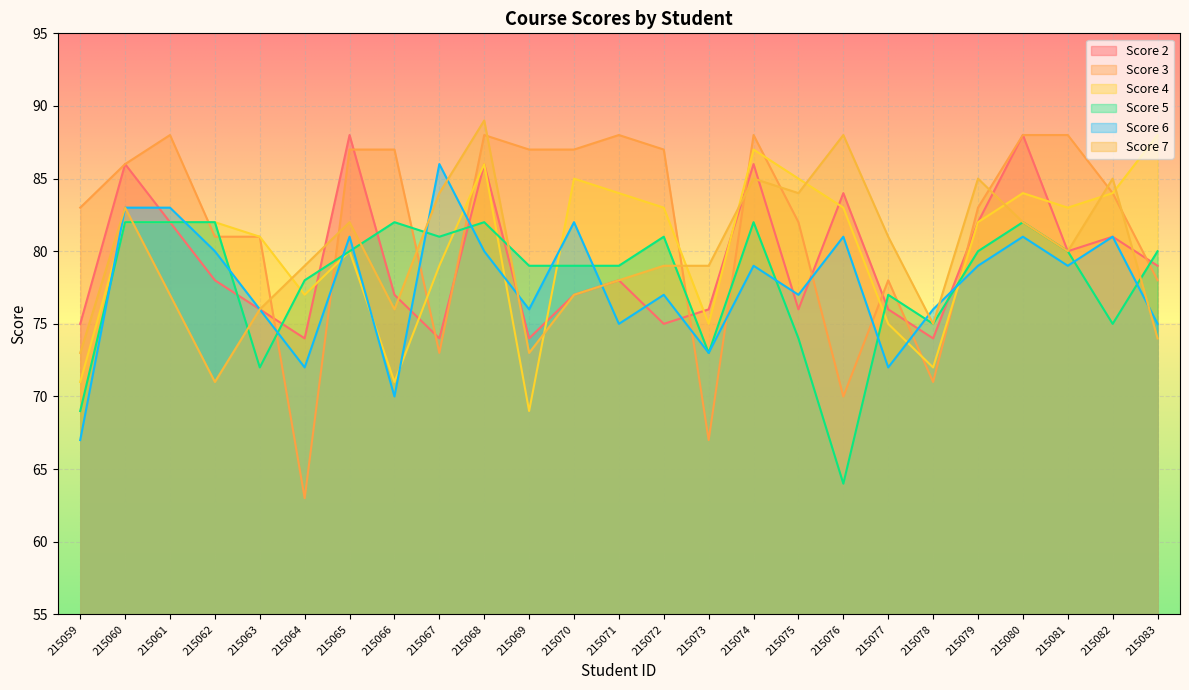

Which series ends up on top after the final intersection of Score 6 and Score 4?

Score 4